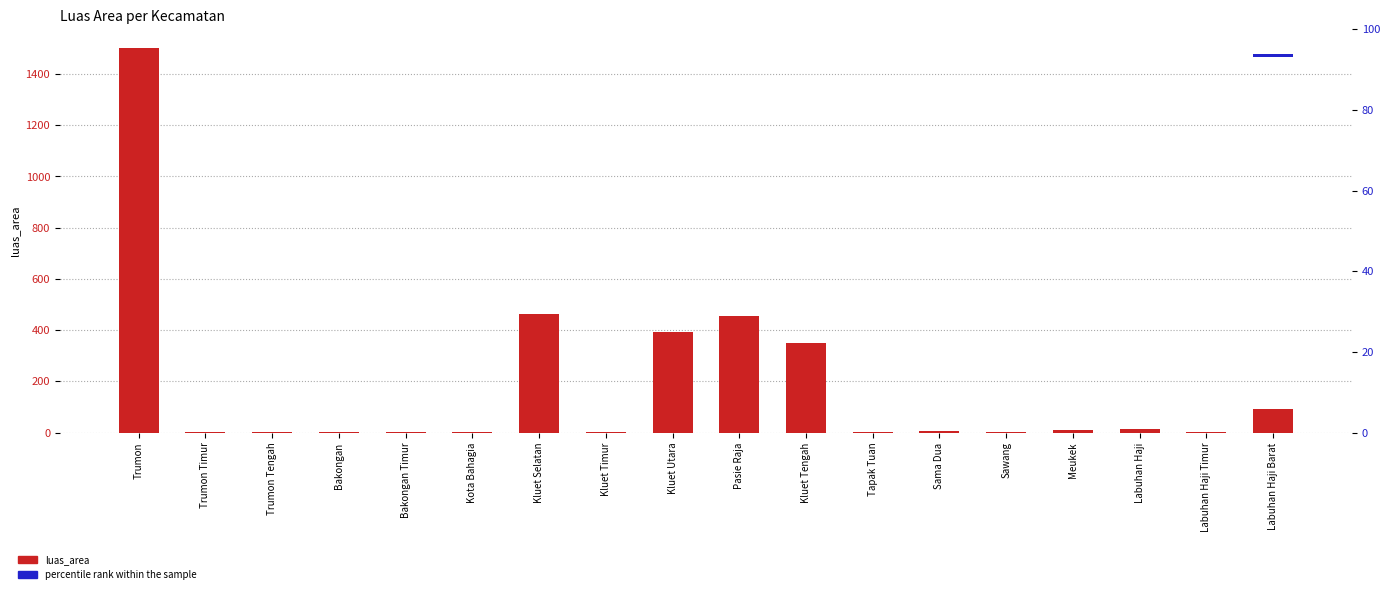

Which category has the highest value in the luas_area series?

Trumon